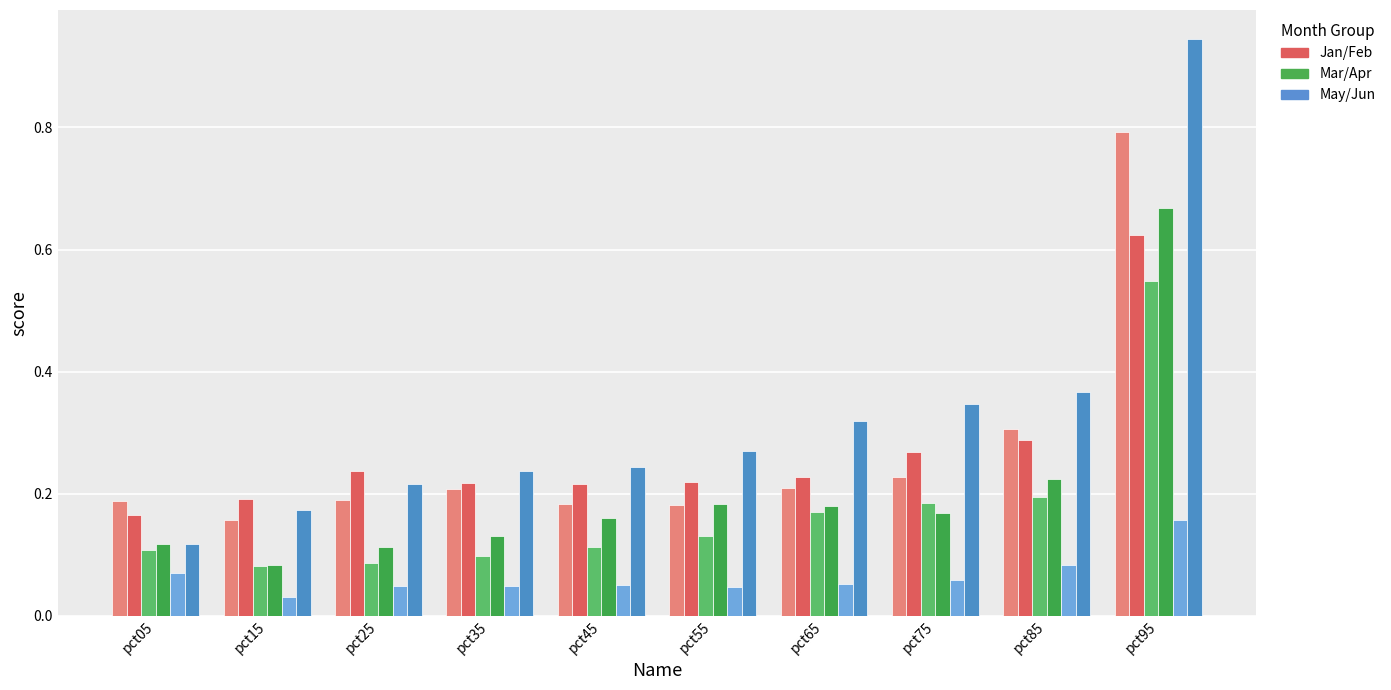

At which category is the sum across all series the highest?

pct95